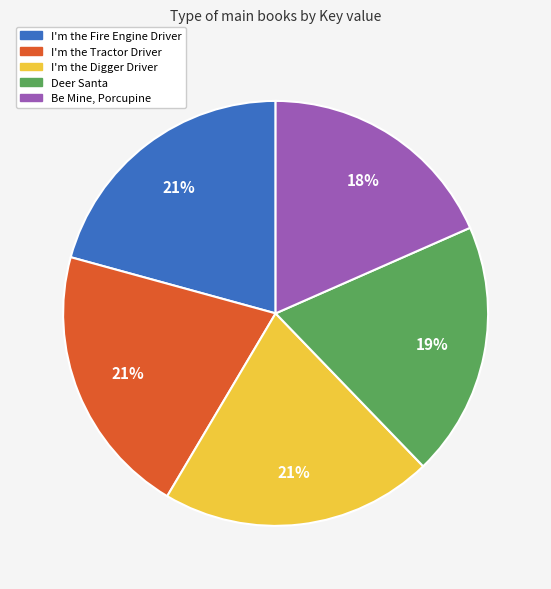

To the nearest percent, what percentage of the pie is I'm the Fire Engine Driver?

21%